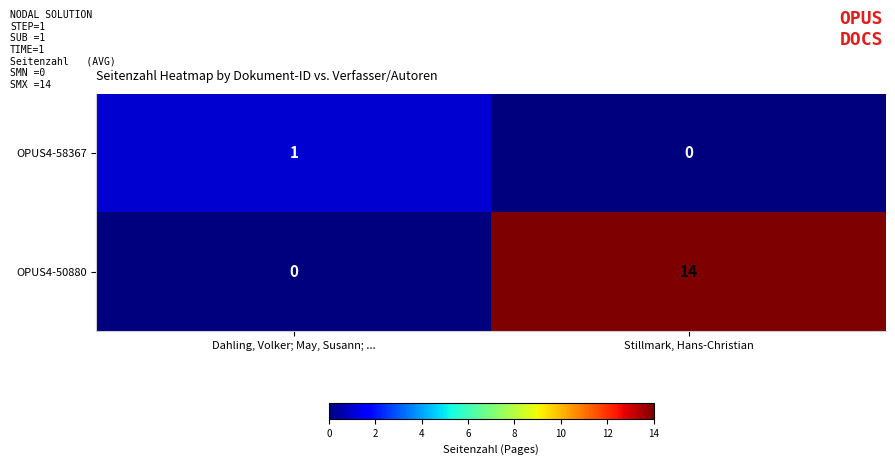

At which label is OPUS4-58367 closest to 0?

Stillmark, Hans-Christian